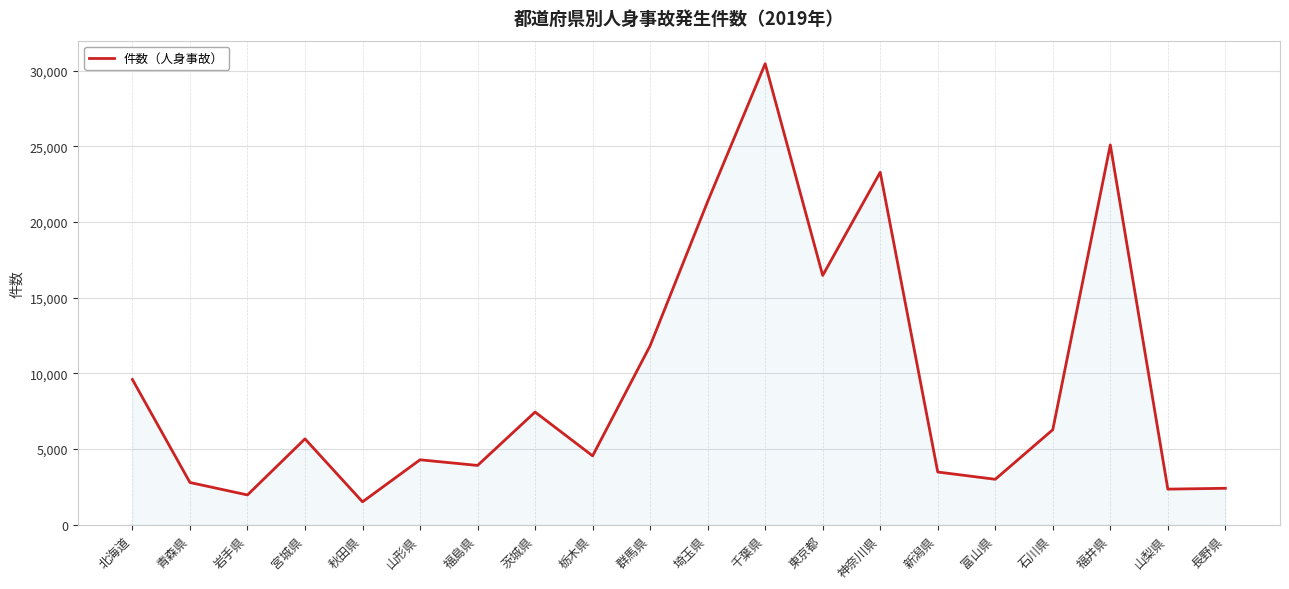

True or false: the data shows 13057 at 茨城県.

False